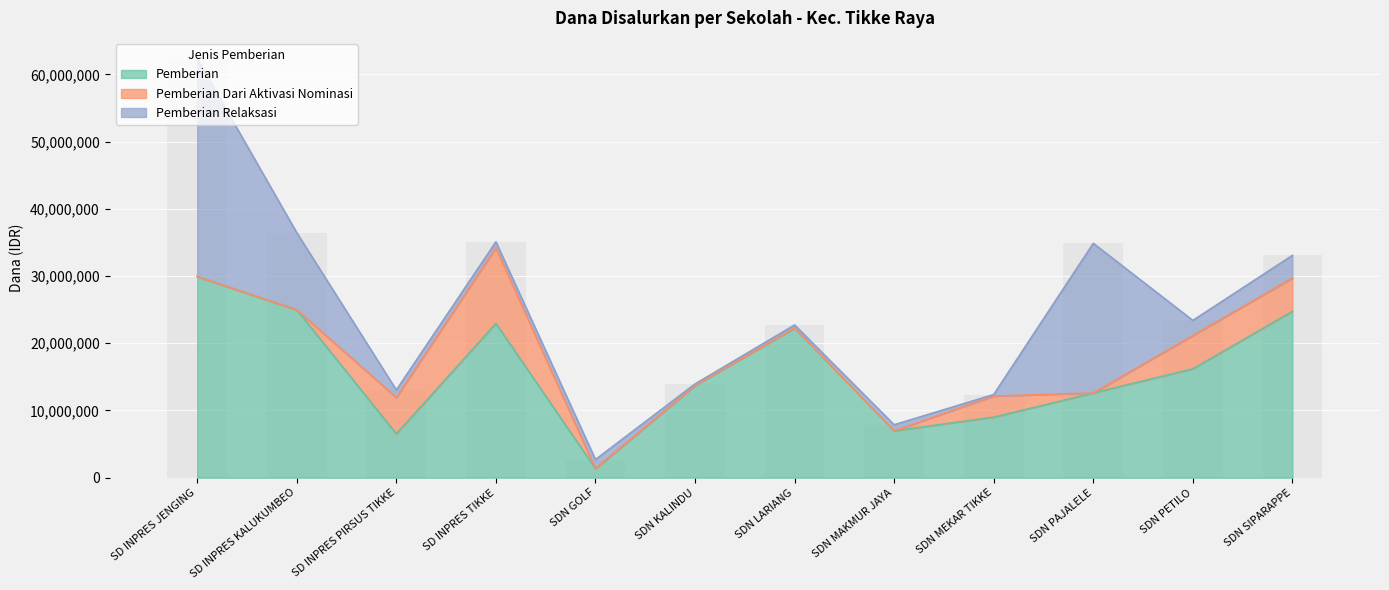

What is the difference between the highest and lowest values at SD INPRES TIKKE?

22050000